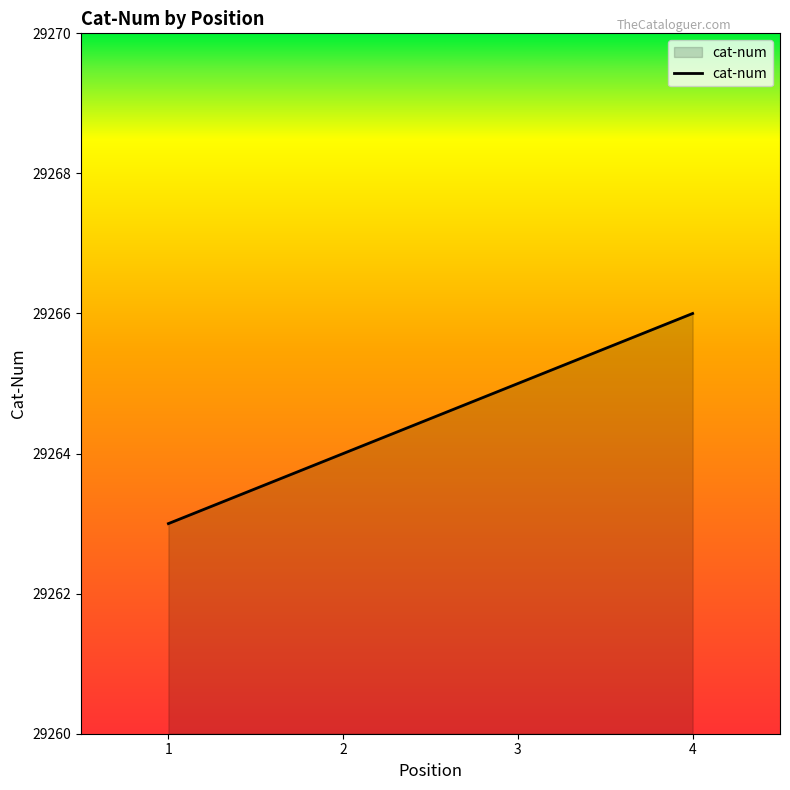

List the labels in order of value, smallest first.

1, 2, 3, 4